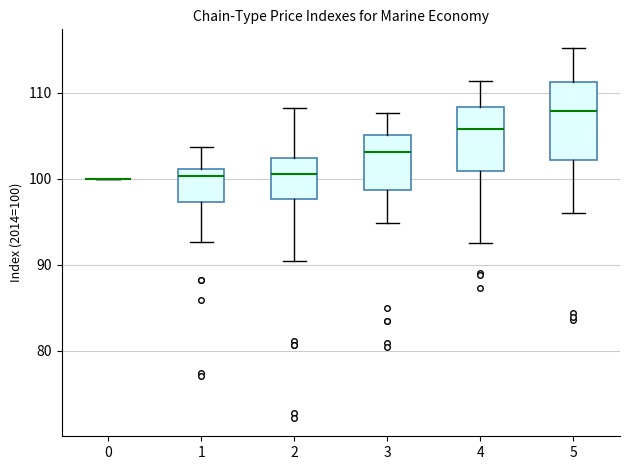

Reading left to right, transcribe this box plot: for each box, give where its median line is, the range the box spans, and where its two whiskers end, as read against the y-axis. The values are not printed on the chart, so give them approximately, as read against the axis.

0: box collapsed to a line at 100, whiskers 100 to 100
1: median 100, box 97 to 101, whiskers 93 to 104
2: median 101, box 98 to 102, whiskers 90 to 108
3: median 103, box 99 to 105, whiskers 95 to 108
4: median 106, box 101 to 108, whiskers 92 to 111
5: median 108, box 102 to 111, whiskers 96 to 115